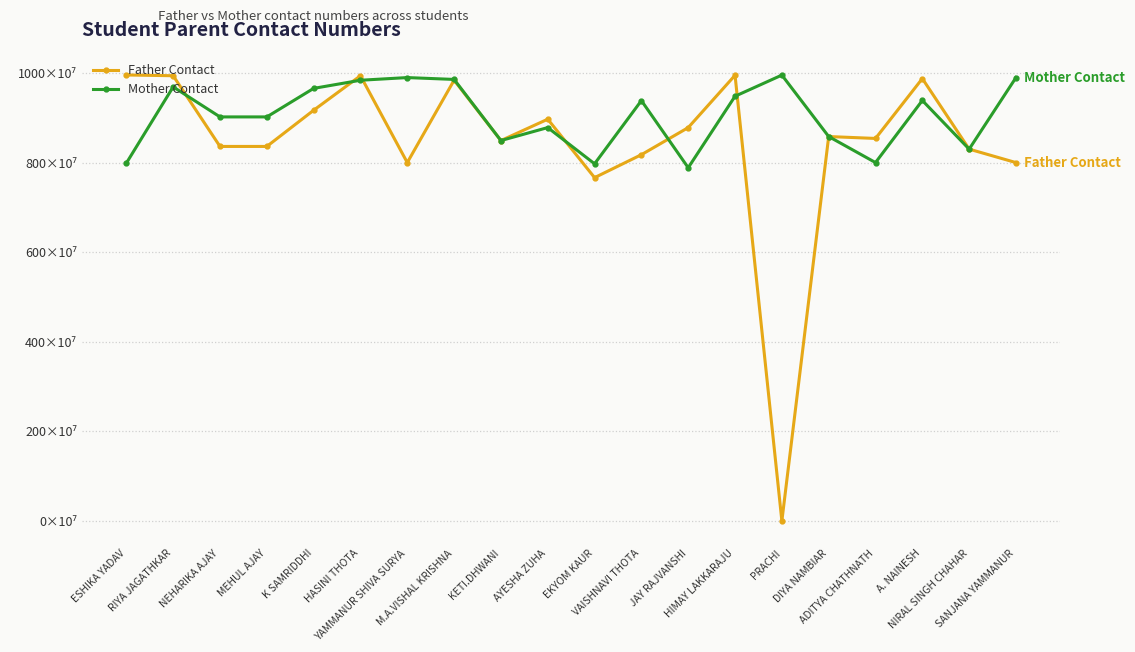

Which category has the highest value across all series?

ESHIKA YADAV